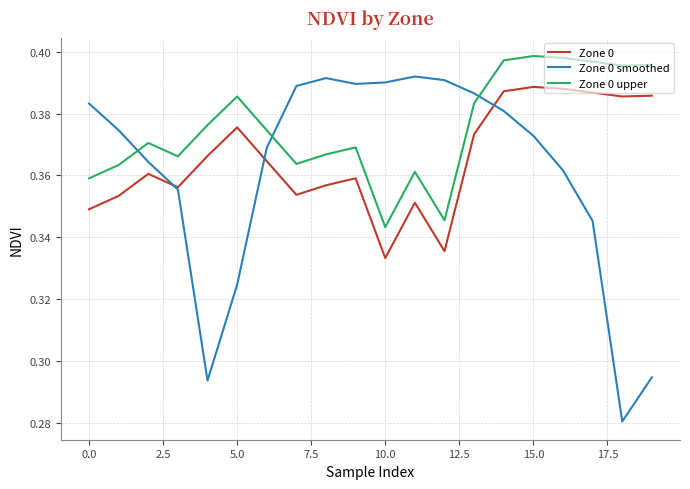

Which series has the largest range (max minus min)?

Zone 0 smoothed